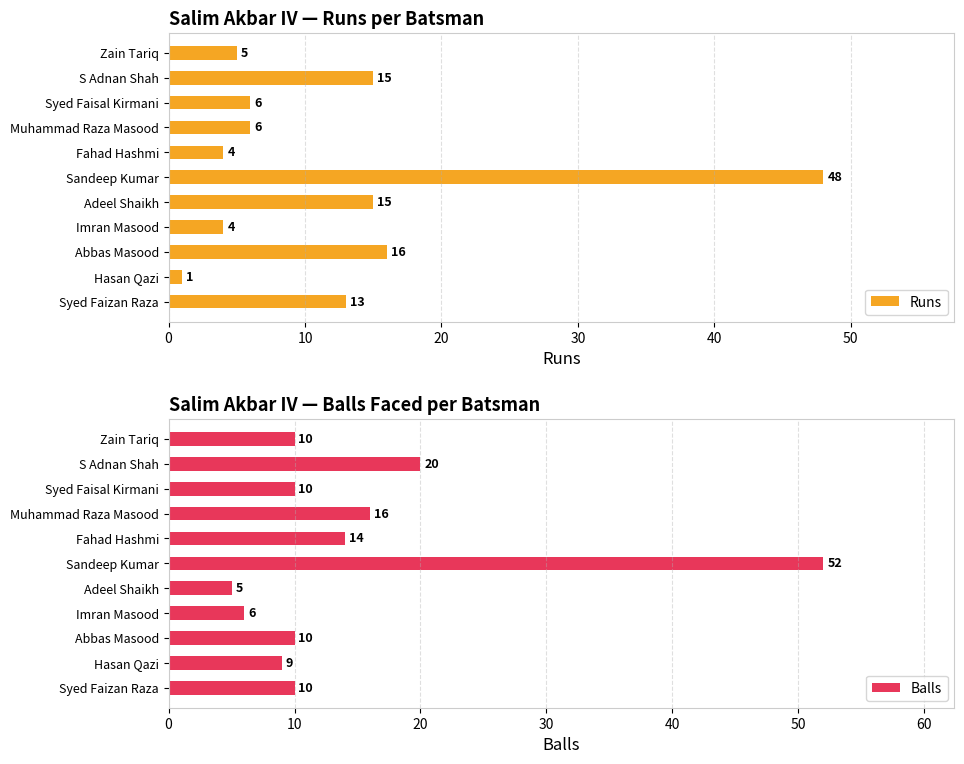

Does the chart contain stacked bars?

No